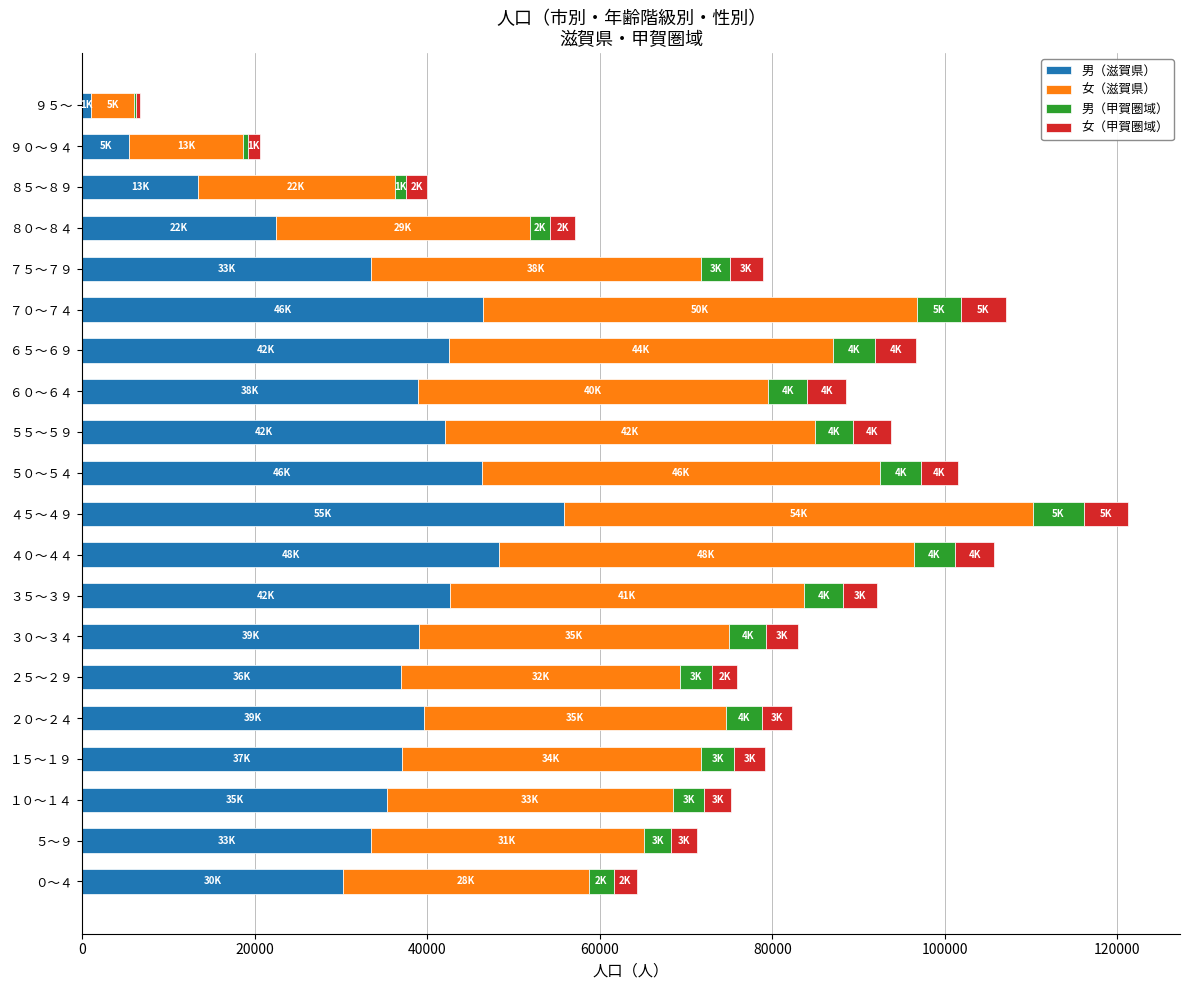

The value of 男（滋賀県） at １５～１９ is 37028. True or false?

True